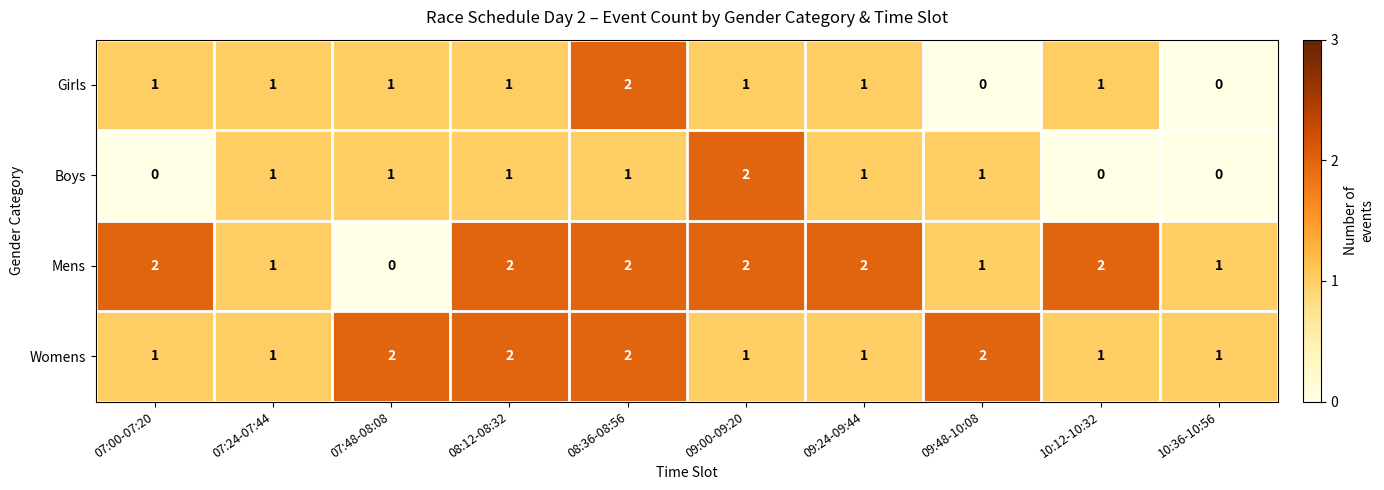

Which series has the largest total across all categories?

Mens